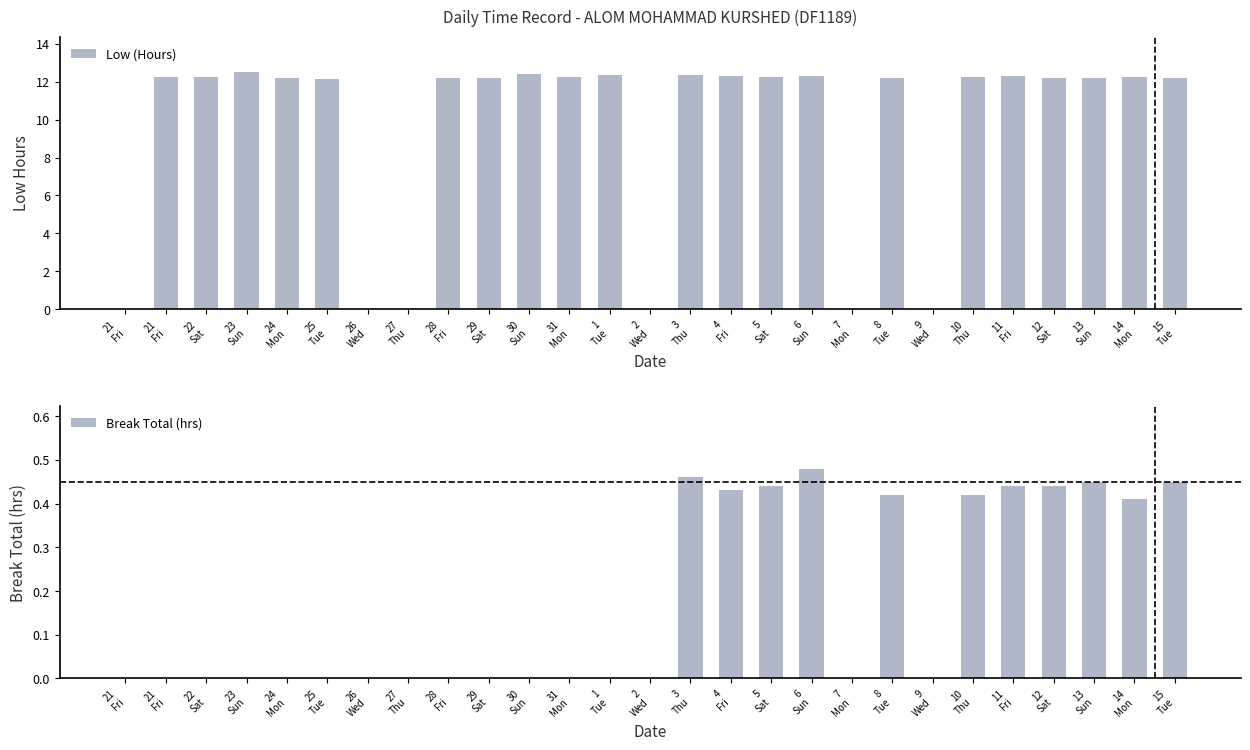

The Low (Hours) series shows 12.2 at 24
Mon. True or false?

True